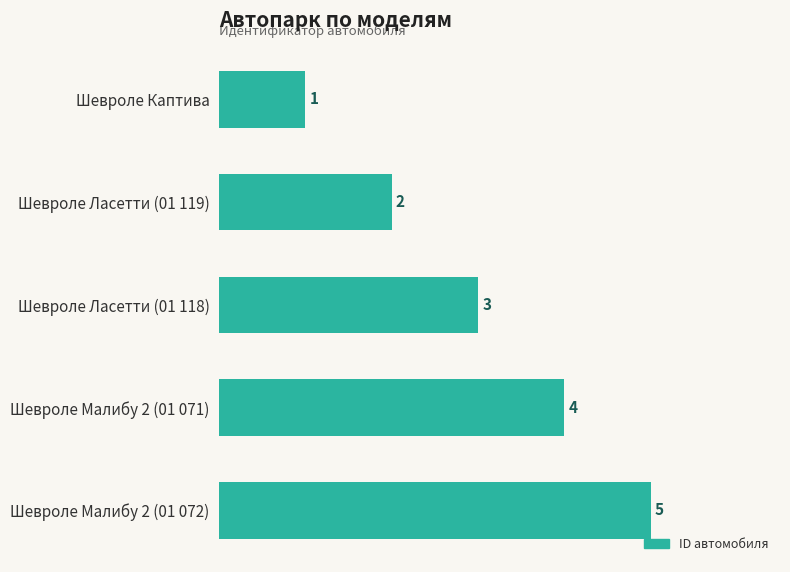

Rank the categories by value from lowest to highest.

Шевроле Каптива, Шевроле Ласетти (01 119), Шевроле Ласетти (01 118), Шевроле Малибу 2 (01 071), Шевроле Малибу 2 (01 072)